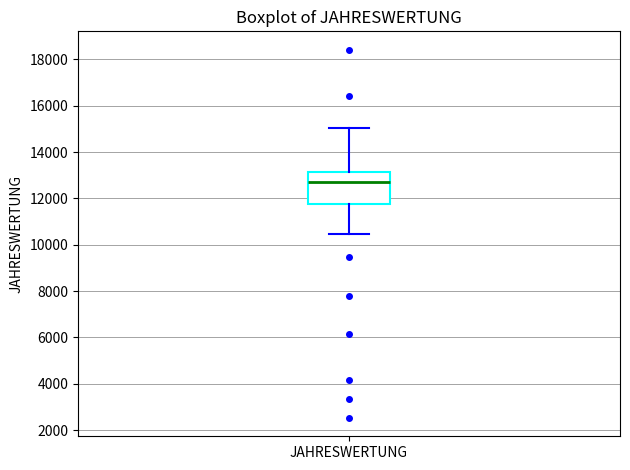

Where is the upper edge of the box for JAHRESWERTUNG on the y-axis? The values are not printed on the chart, so give them approximately, as read against the axis.

13200